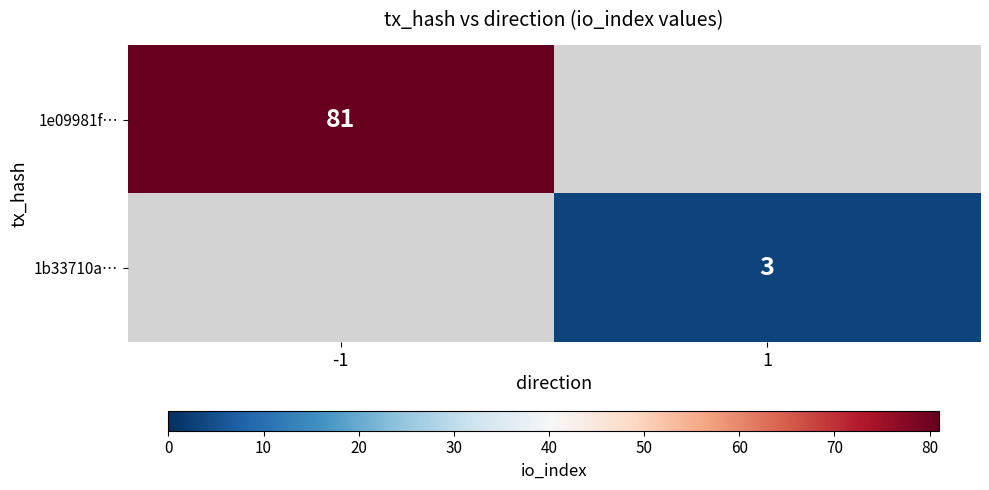

Is the value of 1e09981f… at -1 greater than the value of 1b33710a… at 1?

Yes